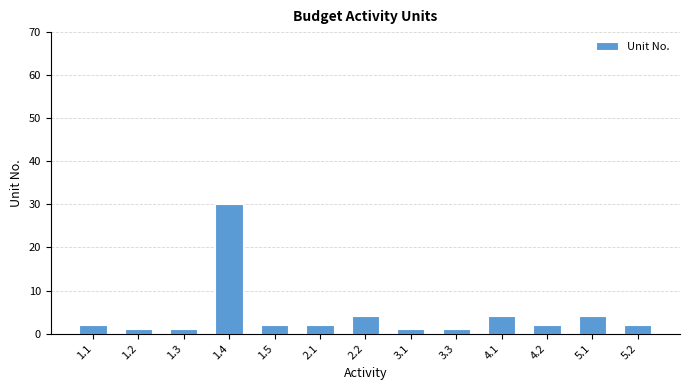

What is the average value?

4